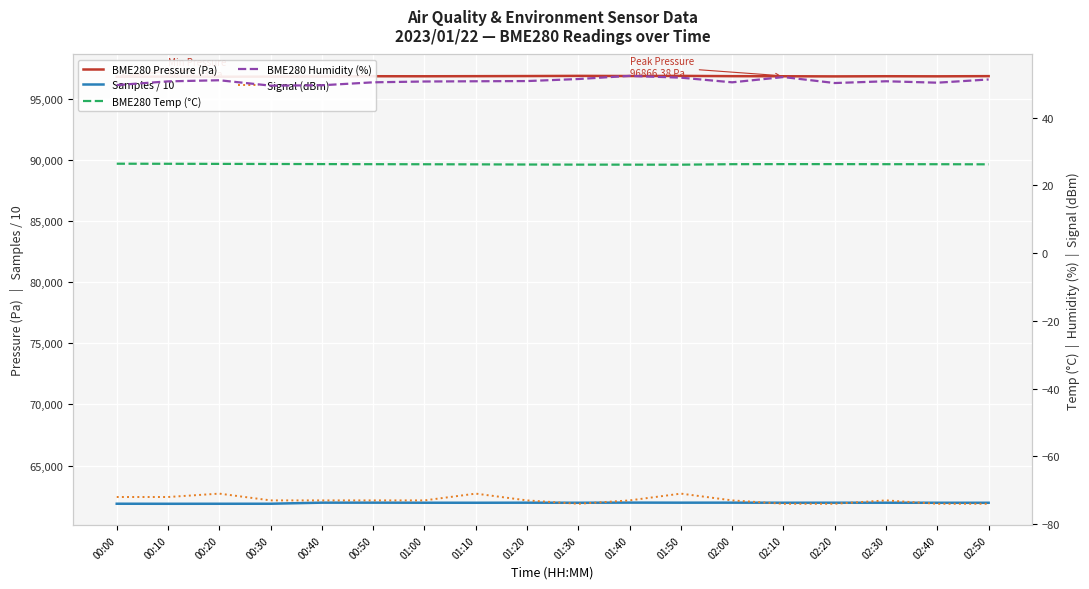

Rank the series at 00:50 from lowest to highest value.

Signal (dBm), BME280 Temp (°C), BME280 Humidity (%), Samples / 10, BME280 Pressure (Pa)